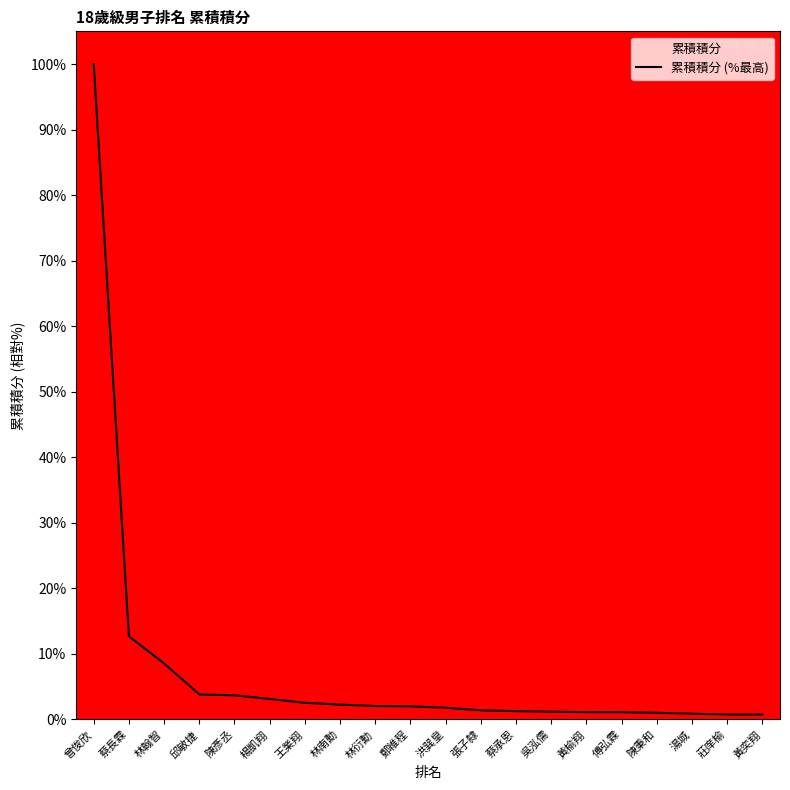

How many categories are shown in the chart?

20